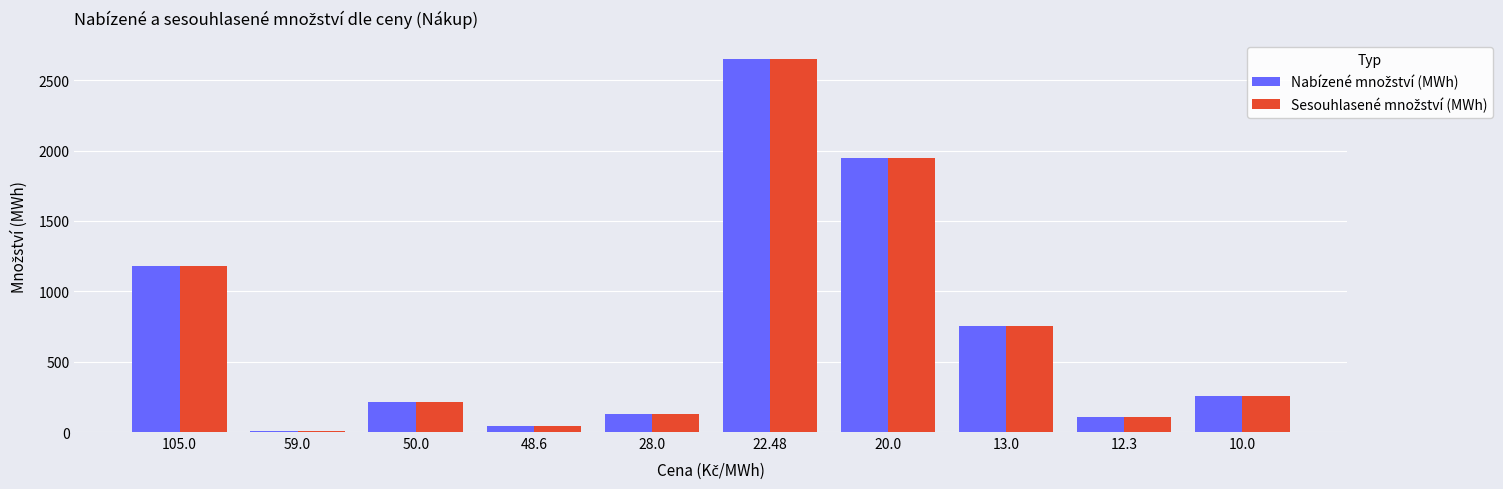

What is the greatest value displayed?

2649.7